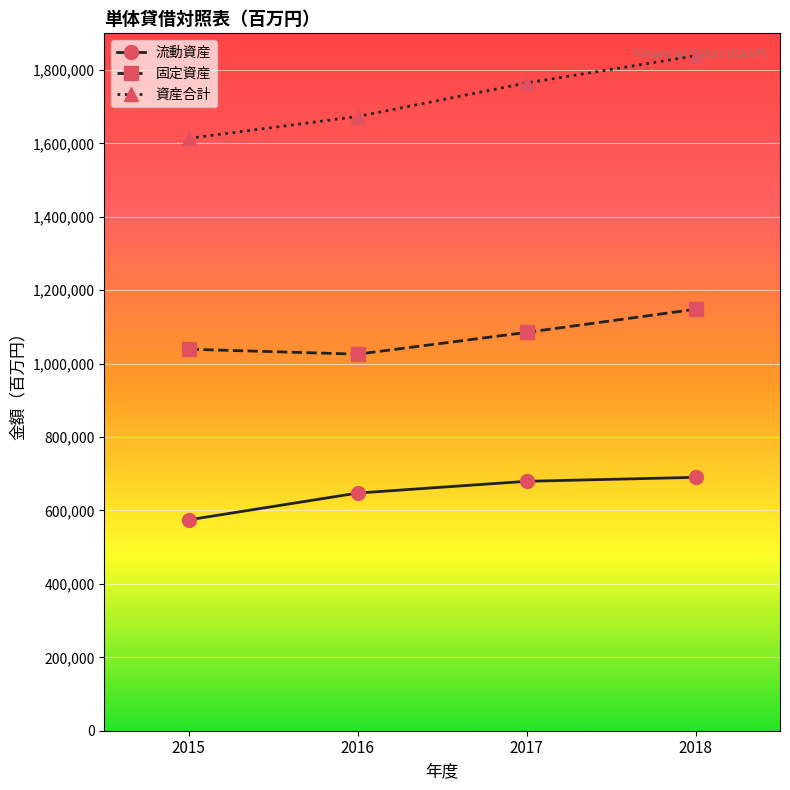

What value does the 固定資産 series have at 2015, to the nearest 10?

1039420